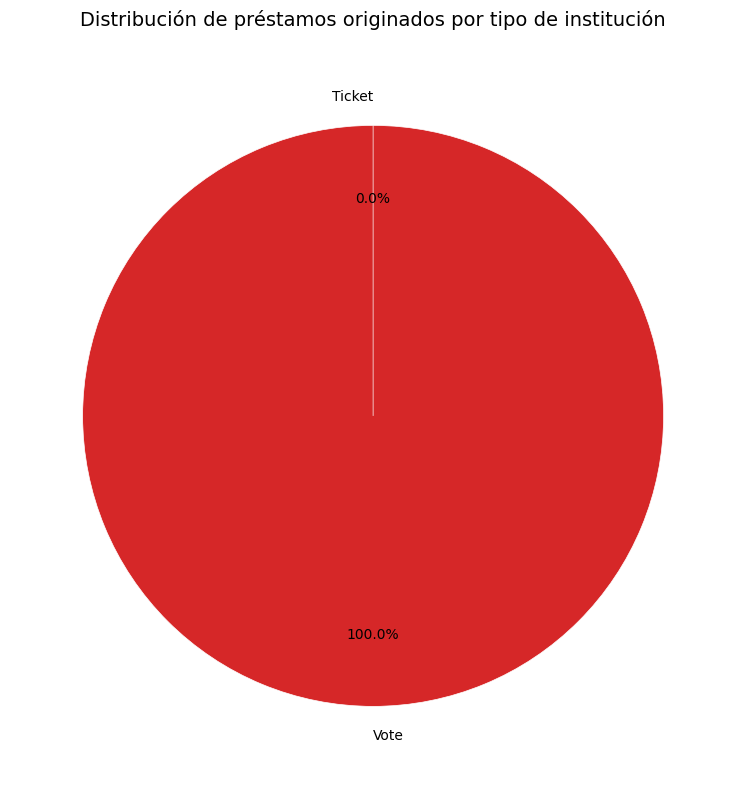

How many slices are in this pie chart?

2